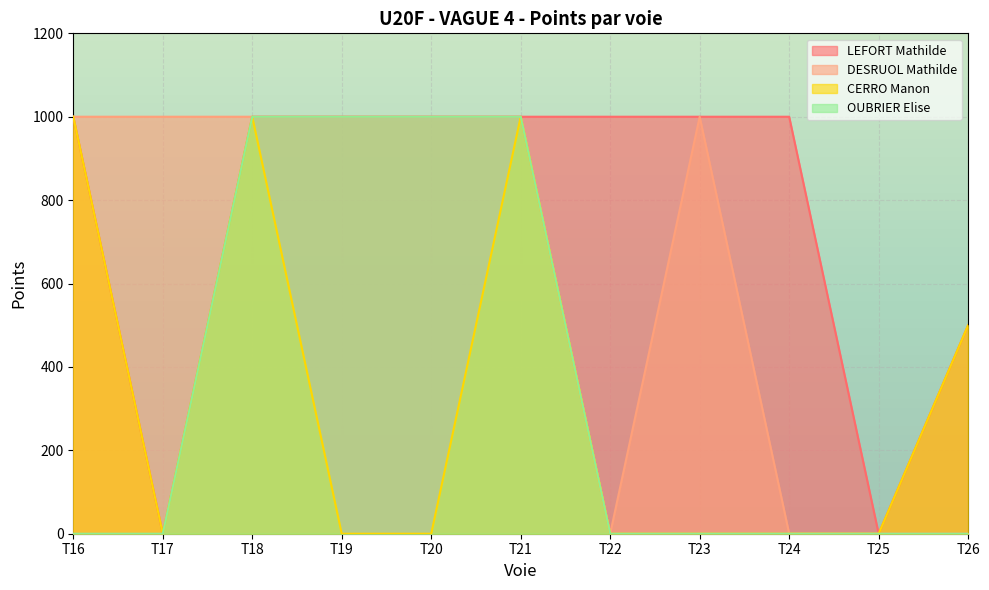

What is the greatest value displayed?

1000